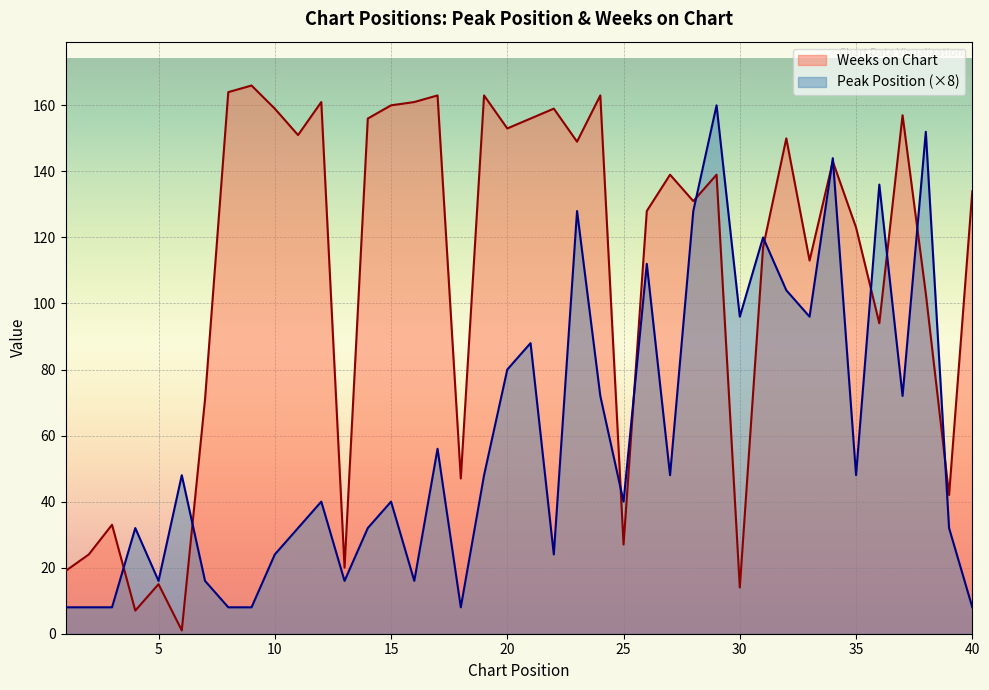

How many series are shown in this chart?

2